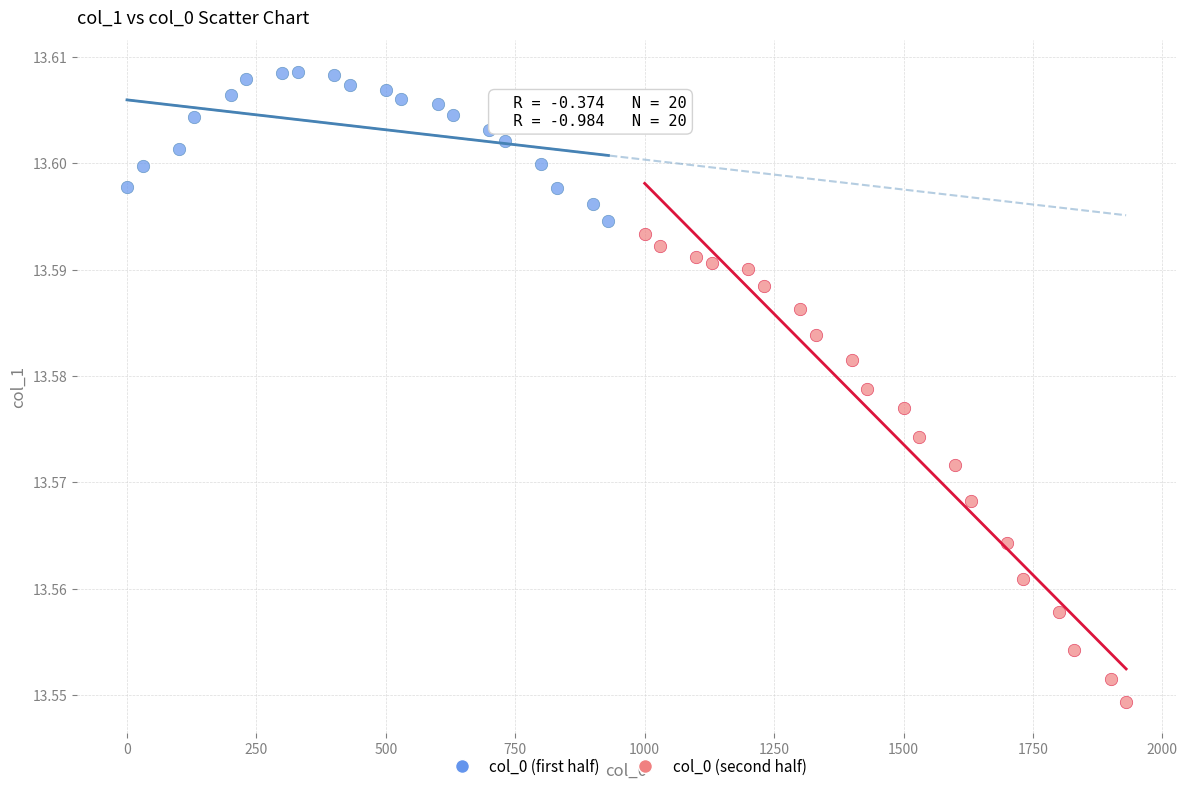

Which series contains the highest Y value?

col_0 (first half)